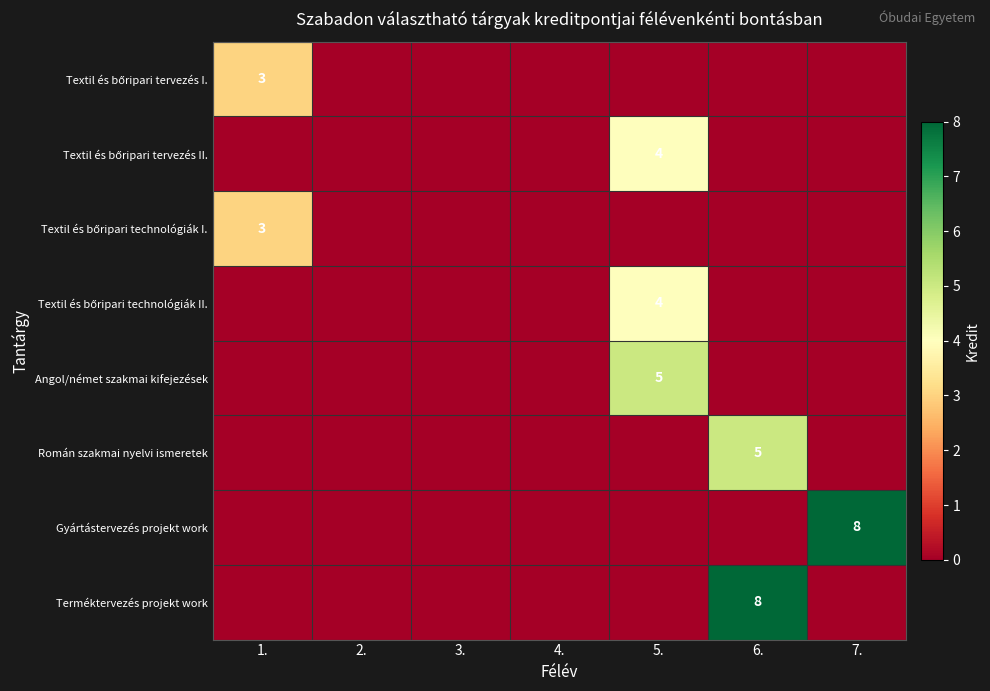

The Angol/német szakmai kifejezések series shows 5 at 5.. True or false?

True